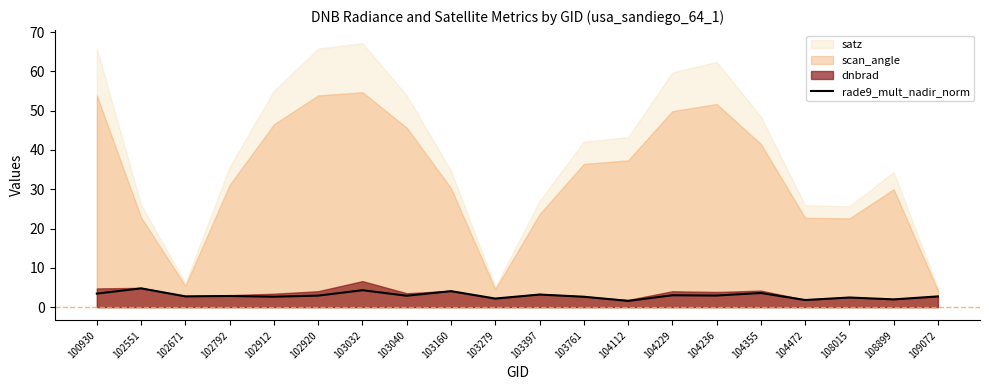

The rade9_mult_nadir_norm series shows 4.1 at 103160. True or false?

True